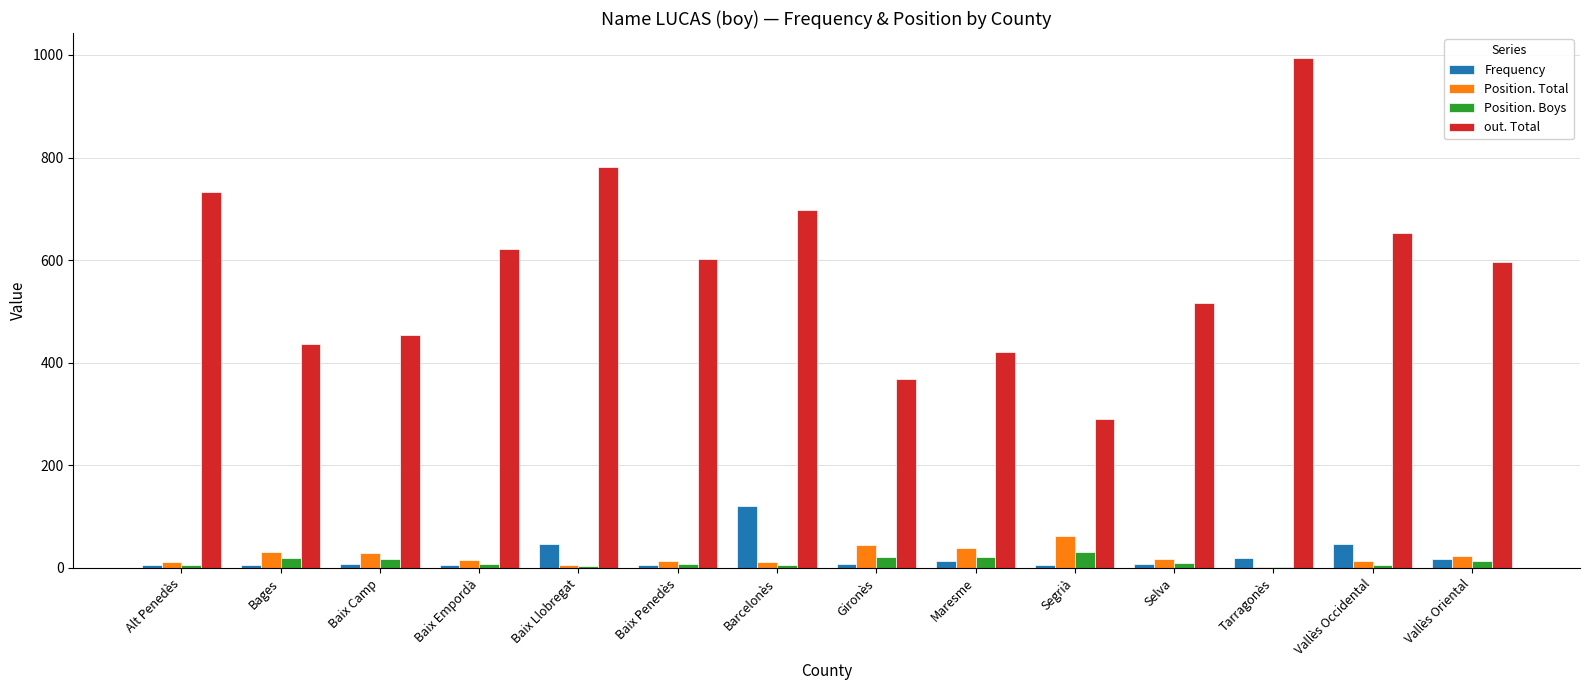

What is the spread (max minus min) of values at Baix Empordà?

616